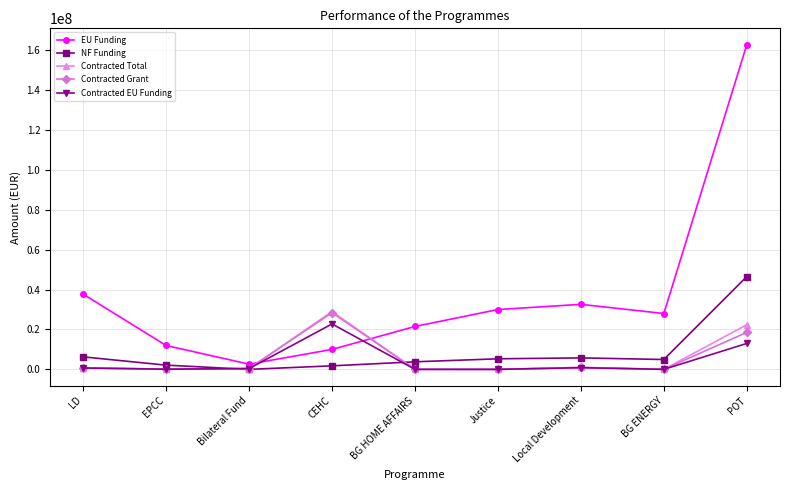

Where does the NF Funding series first go above 4941176?

LD